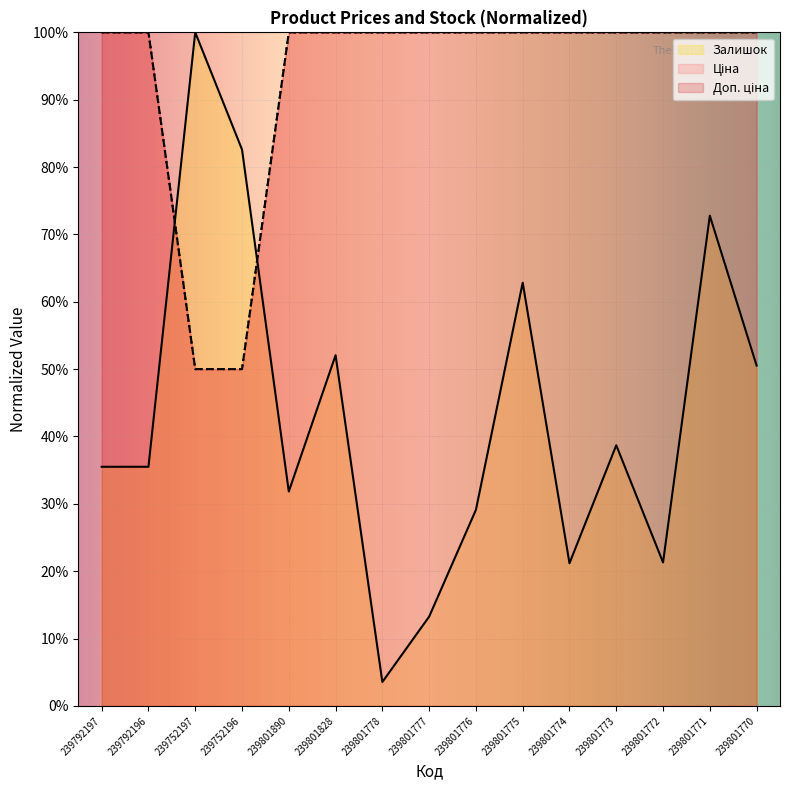

What is the value of the Ціна point at the 1st from the left?

100.0